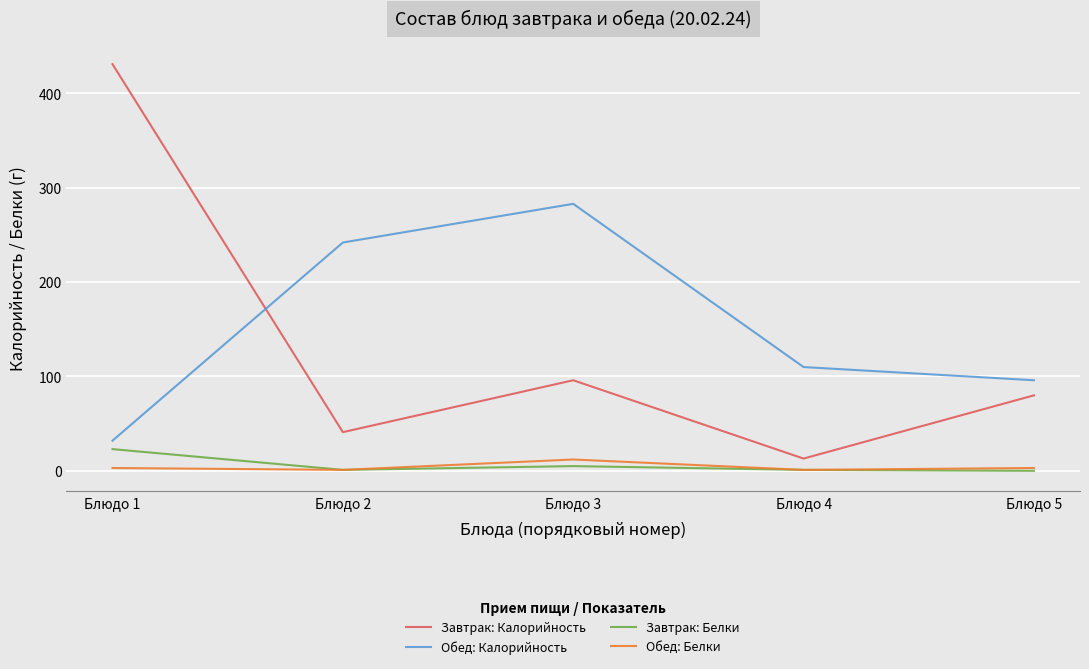

The value of Обед: Калорийность at Блюдо 5 is 96. True or false?

True